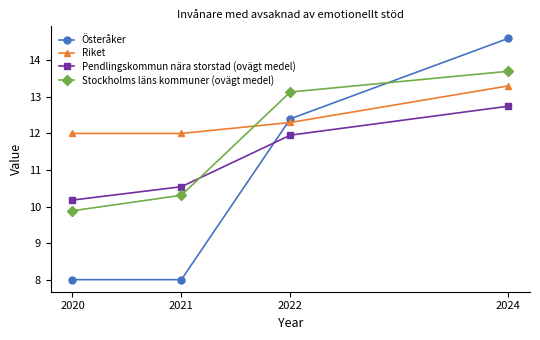

True or false: Österåker and Pendlingskommun nära storstad (ovägt medel) intersect in this chart.

True